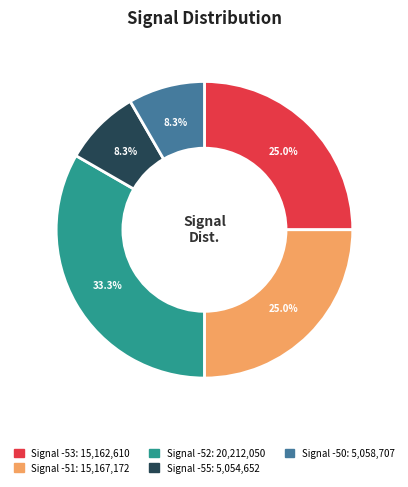

Is there a majority slice in this chart?

No